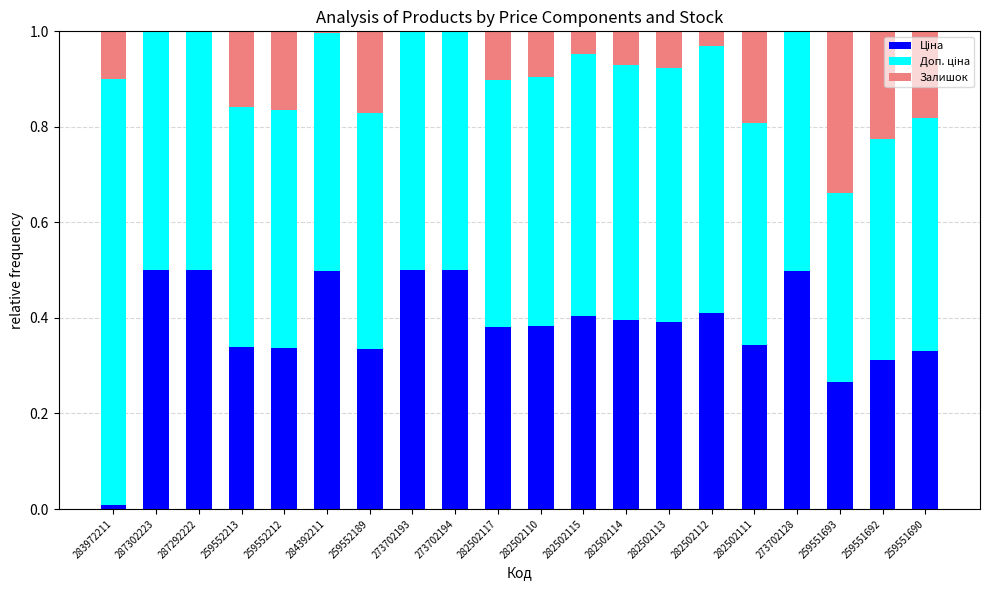

What is the total value across all series at 259552213?

1.0